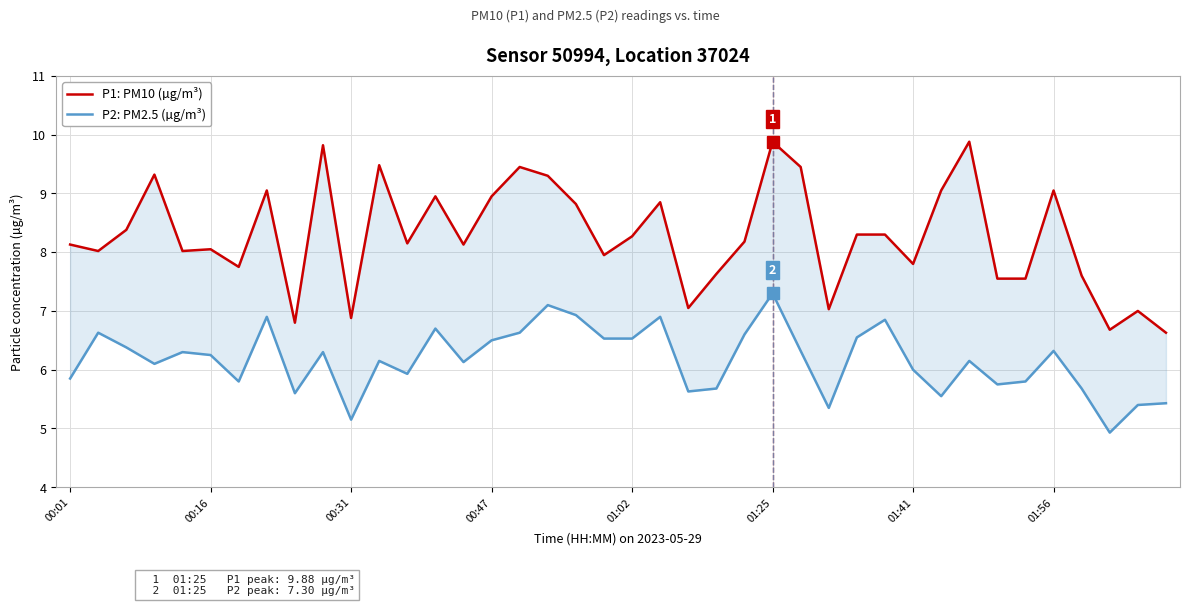

True or false: P2: PM2.5 (µg/m³) and P1: PM10 (µg/m³) cross at least once.

False